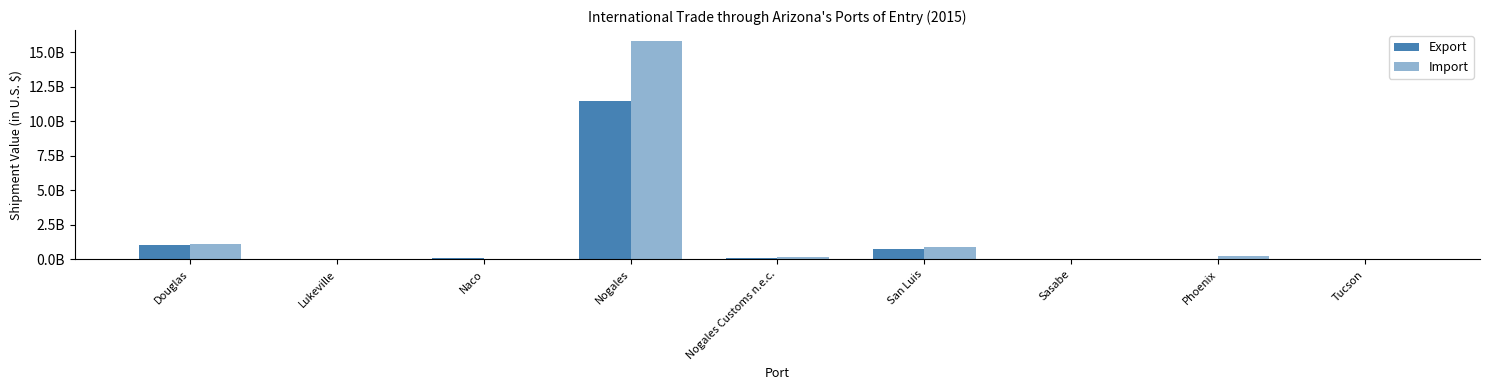

Reading left to right, list all the values displayed in this chart.

Export: Douglas=1013887548	Lukeville=1869766	Naco=105436790	Nogales=11493487182	Nogales Customs n.e.c.=126405606	San Luis=758909640	Sasabe=1894692	Phoenix=30580576	Tucson=11292823
Import: Douglas=1102846668	Lukeville=467616	Naco=10401669	Nogales=15823063871	Nogales Customs n.e.c.=210601719	San Luis=924179696	Sasabe=0	Phoenix=275129945	Tucson=10548325